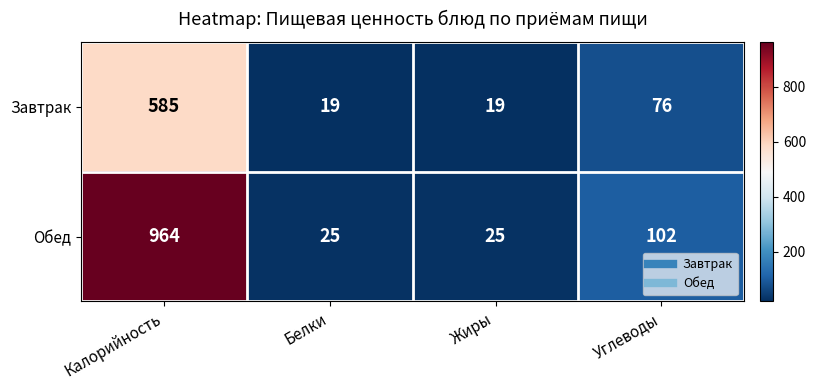

True or false: Обед has a value of 964 at Калорийность.

True